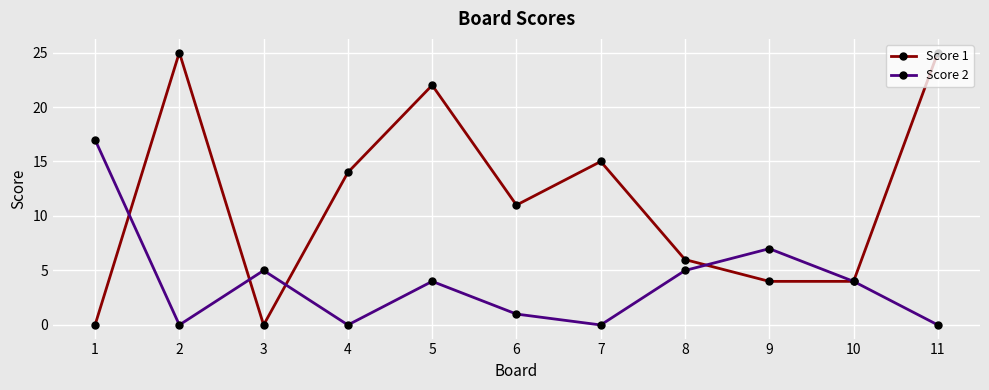

At which category is the sum across all series the highest?

5